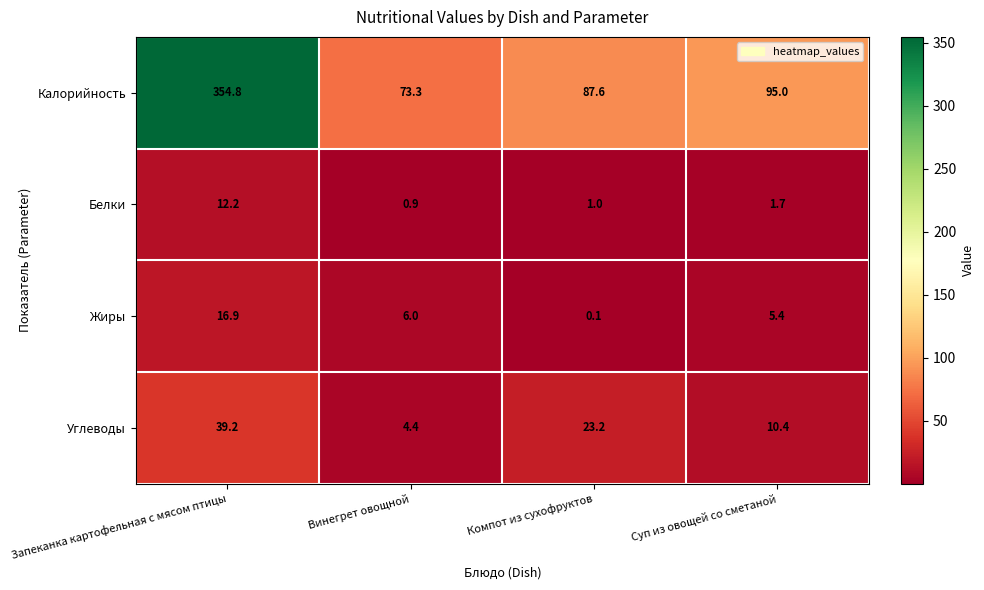

List the labels in order of Жиры value, largest first.

Запеканка картофельная с мясом птицы, Винегрет овощной, Суп из овощей со сметаной, Компот из сухофруктов